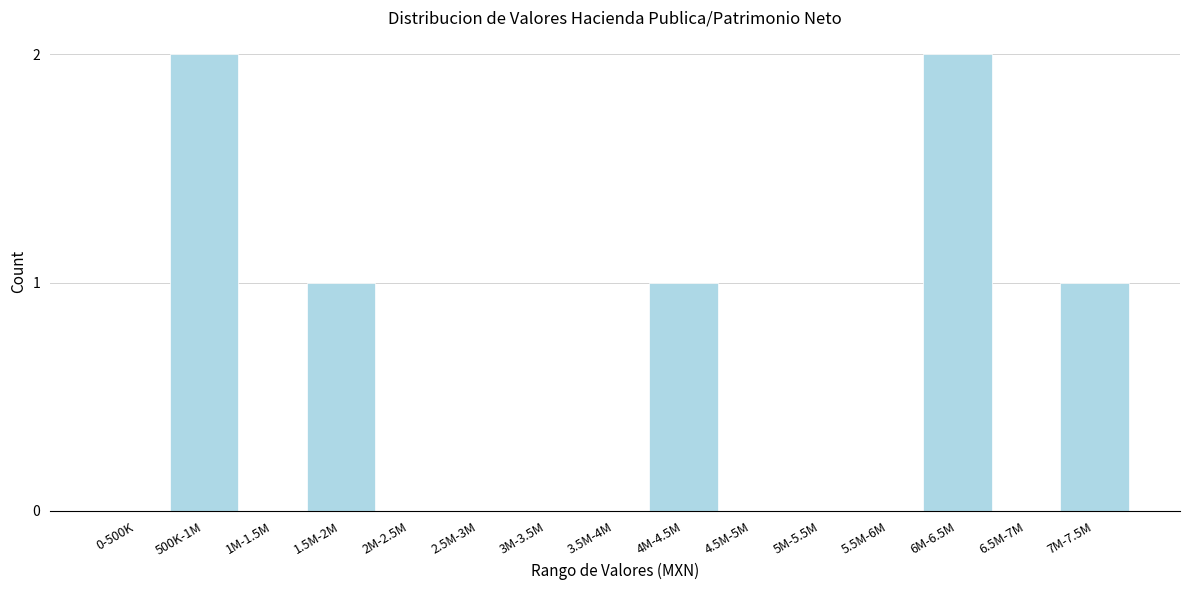

Reading right to left, extract all data points from this chart.

7M-7.5M=1	6.5M-7M=0	6M-6.5M=2	5.5M-6M=0	5M-5.5M=0	4.5M-5M=0	4M-4.5M=1	3.5M-4M=0	3M-3.5M=0	2.5M-3M=0	2M-2.5M=0	1.5M-2M=1	1M-1.5M=0	500K-1M=2	0-500K=0